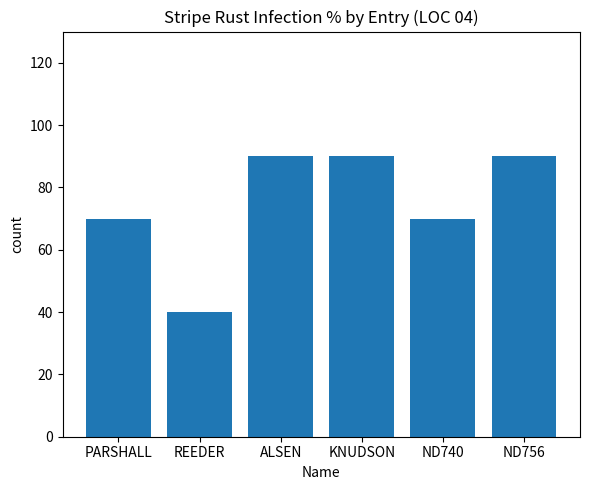

What is the ratio of the value at KNUDSON to the value at ALSEN?

1.0